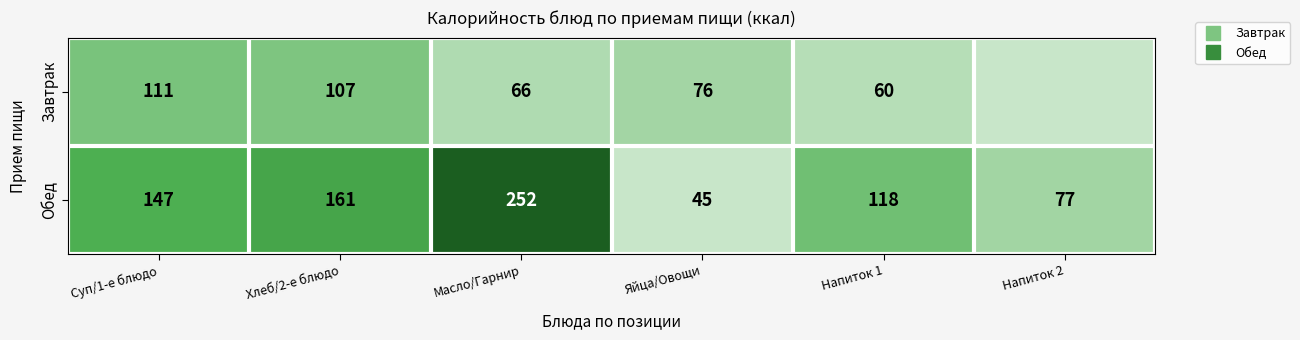

What is the sum of the Завтрак values at Суп/1-е блюдо and Хлеб/2-е блюдо?

218